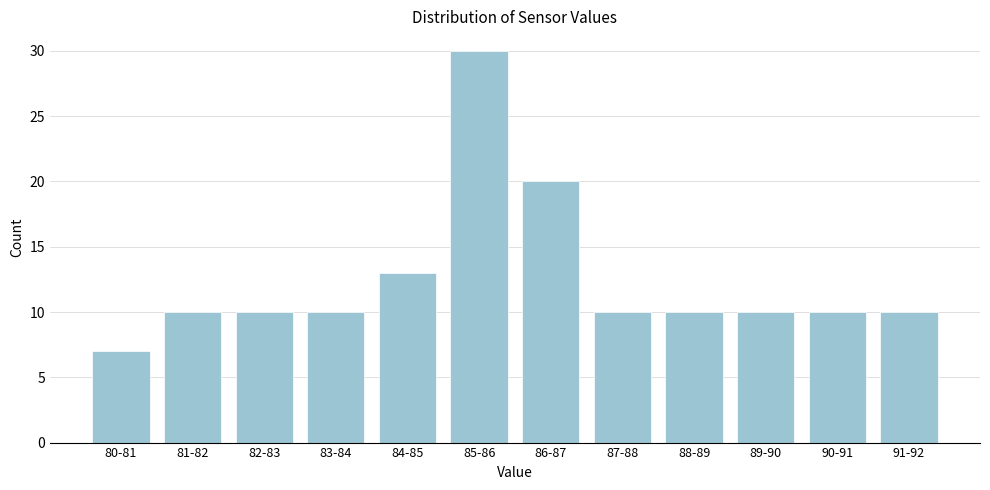

Reading left to right, list all the values displayed in this chart.

80-81=7	81-82=10	82-83=10	83-84=10	84-85=13	85-86=30	86-87=20	87-88=10	88-89=10	89-90=10	90-91=10	91-92=10